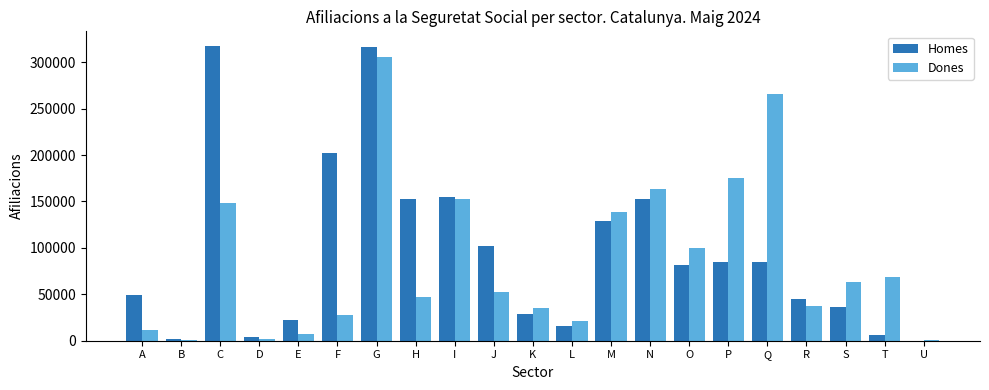

Are the bars grouped side by side (vs. stacked)?

Yes